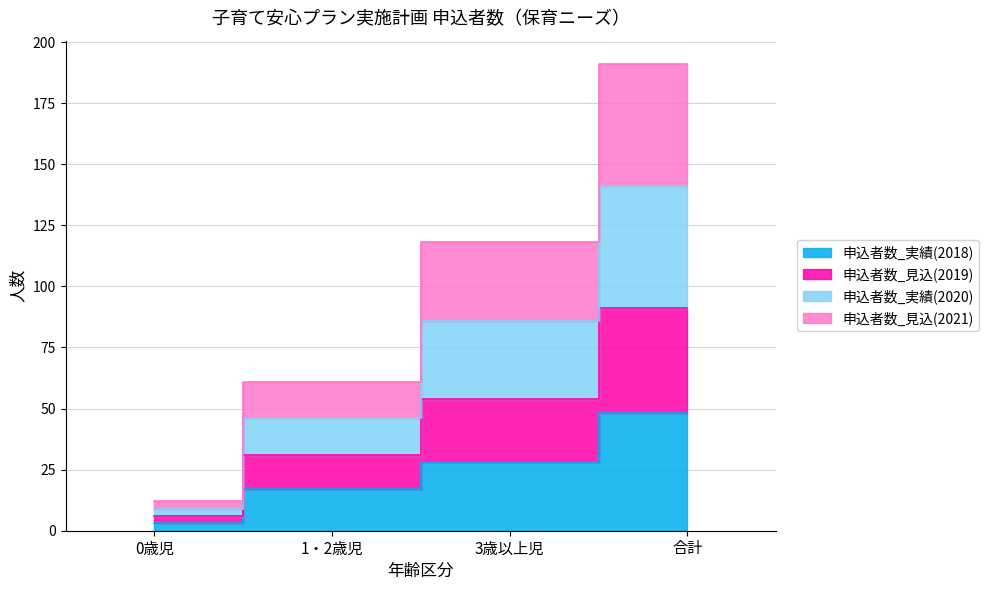

True or false: 申込者数_見込(2019) and 申込者数_実績(2018) intersect in this chart.

False